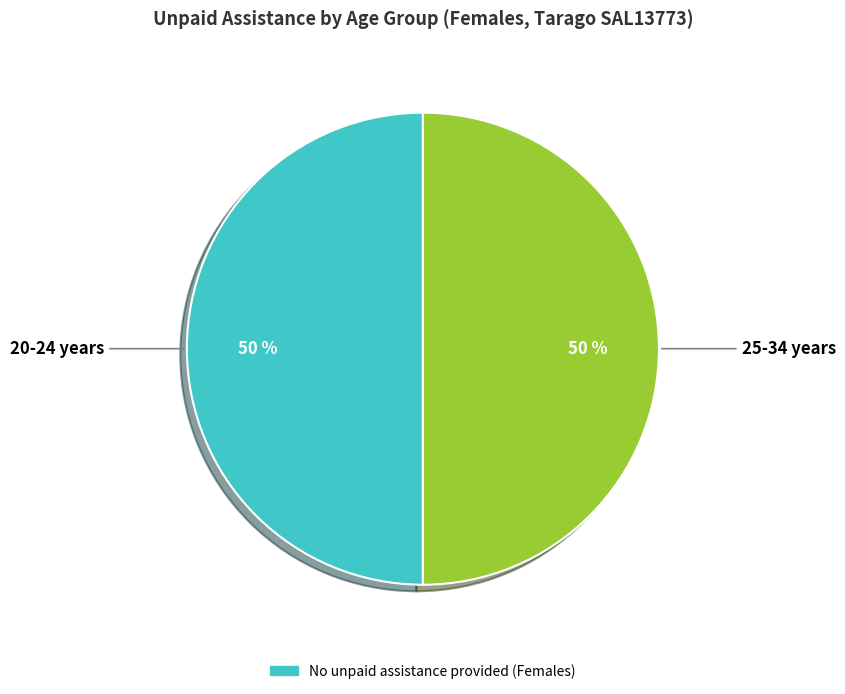

To the nearest percent, what is the average slice percentage?

50%